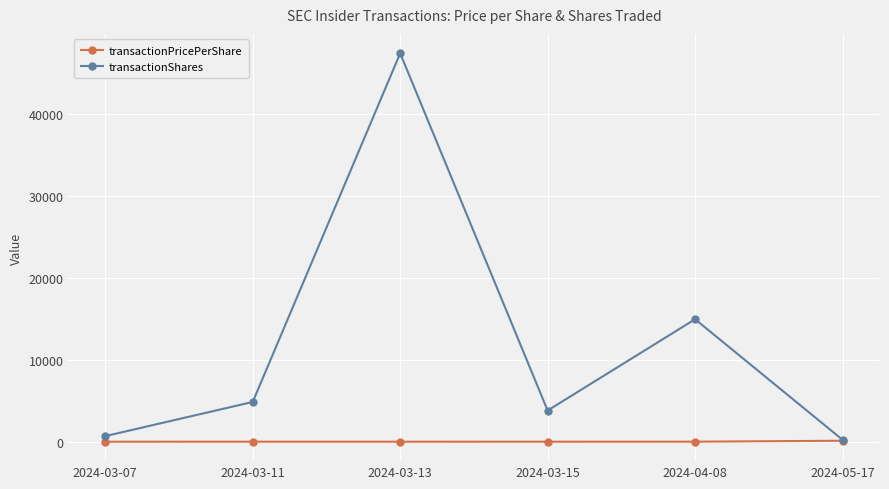

What is the label of the 3rd point from the left?

2024-03-13